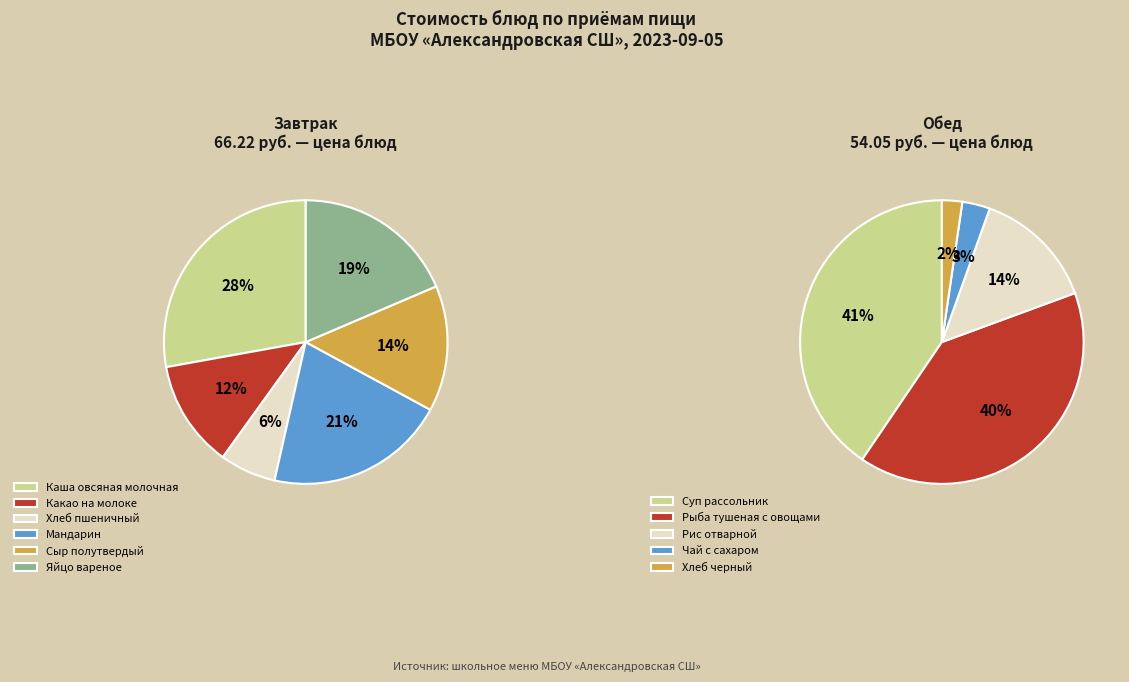

Is there a majority slice in this chart?

No